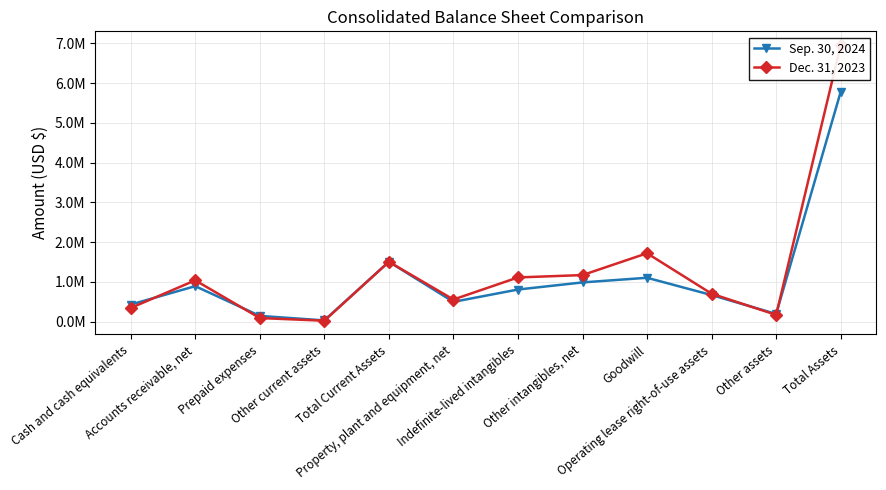

Reading left to right, list all the values displayed in this chart.

Sep. 30, 2024: 431764	894468	148021	33778	1508031	500171	809928	988800	1105347	670959	195774	5779010
Dec. 31, 2023: 346382	1041214	93131	26189	1506916	558865	1113979	1173210	1721483	704992	173166	6952611